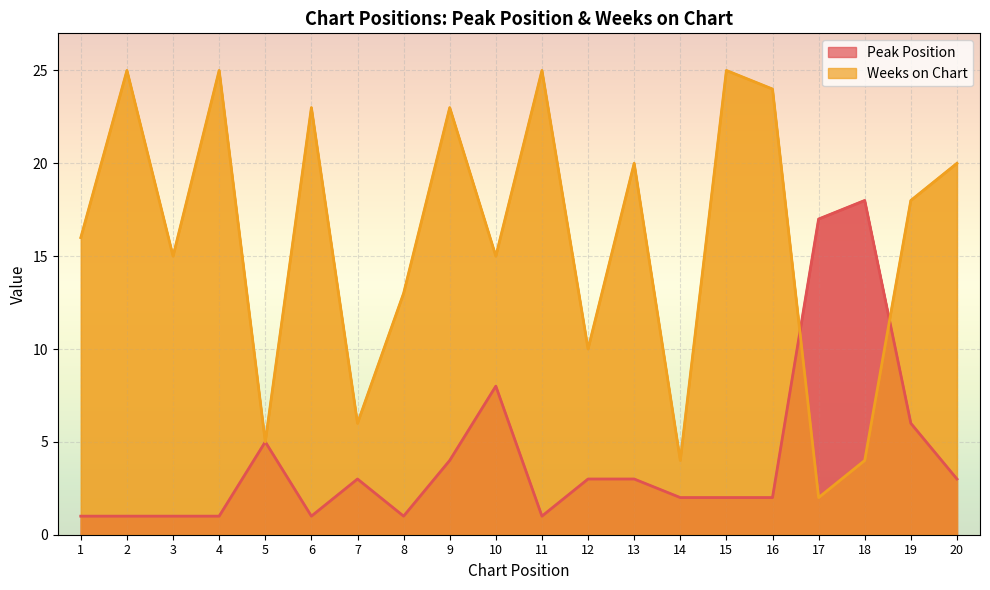

Where is the first local minimum for Weeks on Chart?

3